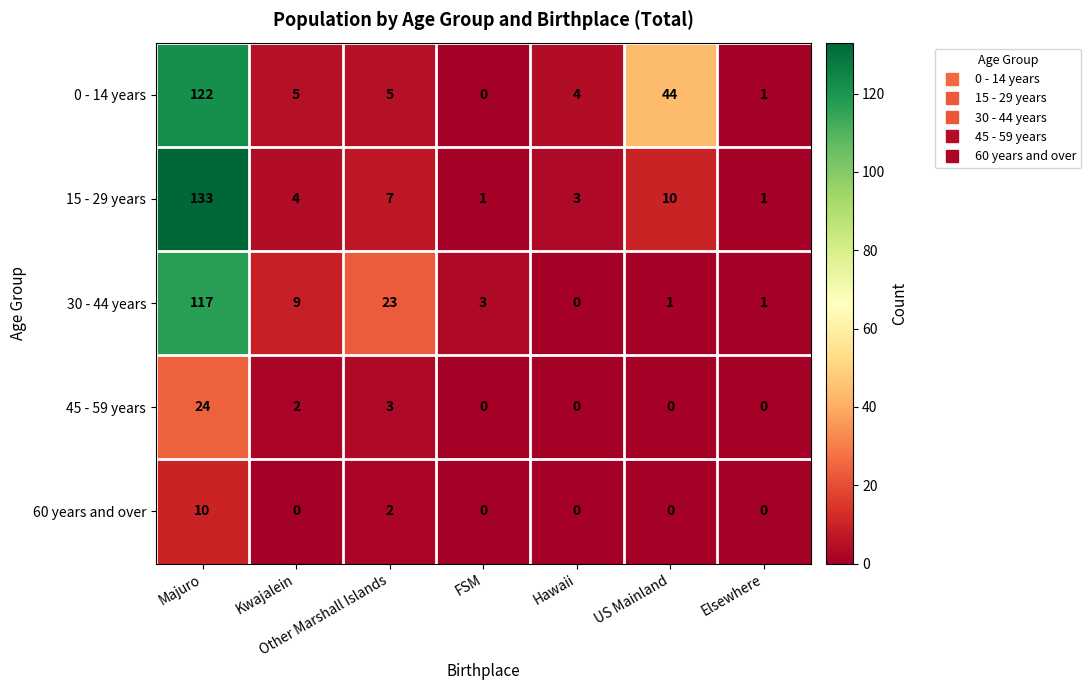

What is the total value across all series at Kwajalein?

20